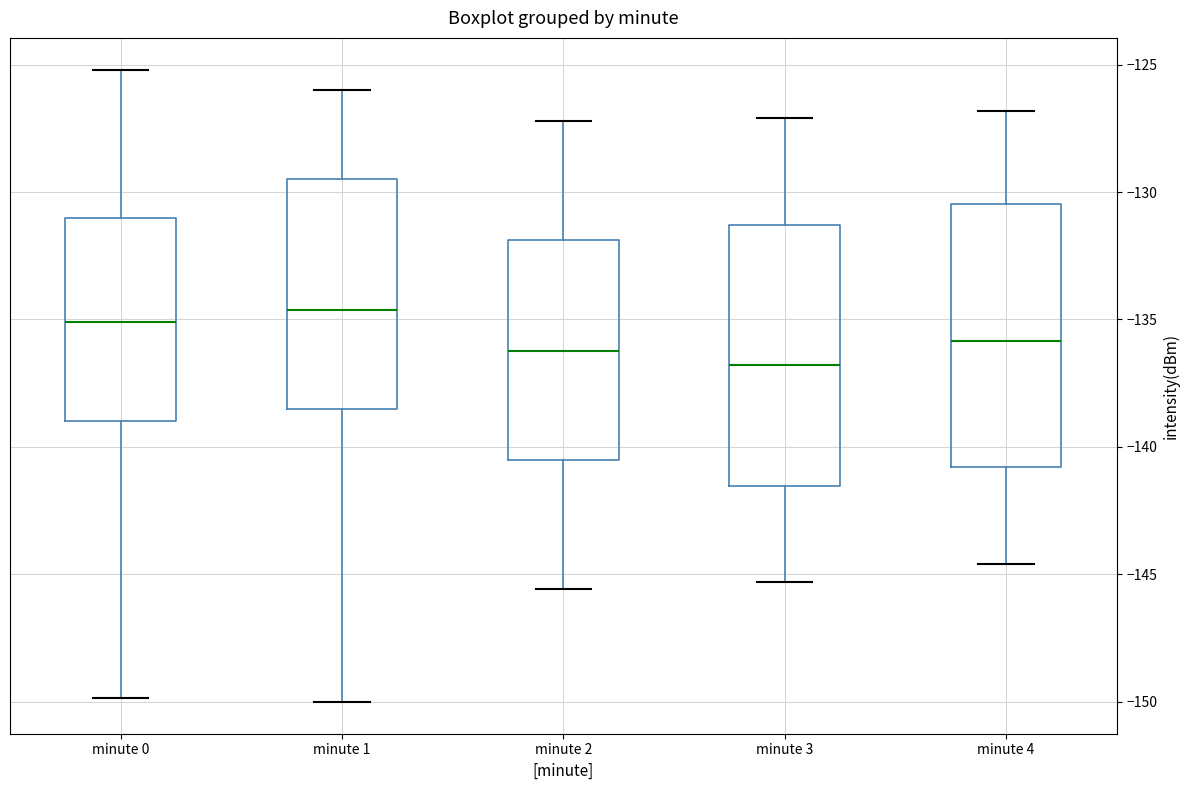

Where does the median line of the box for minute 1 sit on the y-axis? The values are not printed on the chart, so give them approximately, as read against the axis.

-134.5